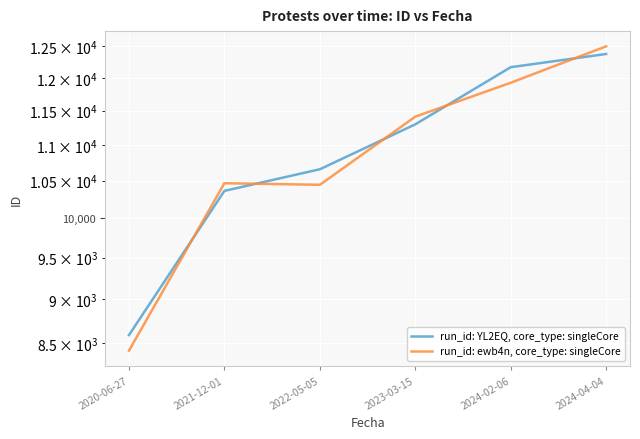

What is the value of the run_id: ewb4n, core_type: singleCore point at the 1st from the left?

8417.2